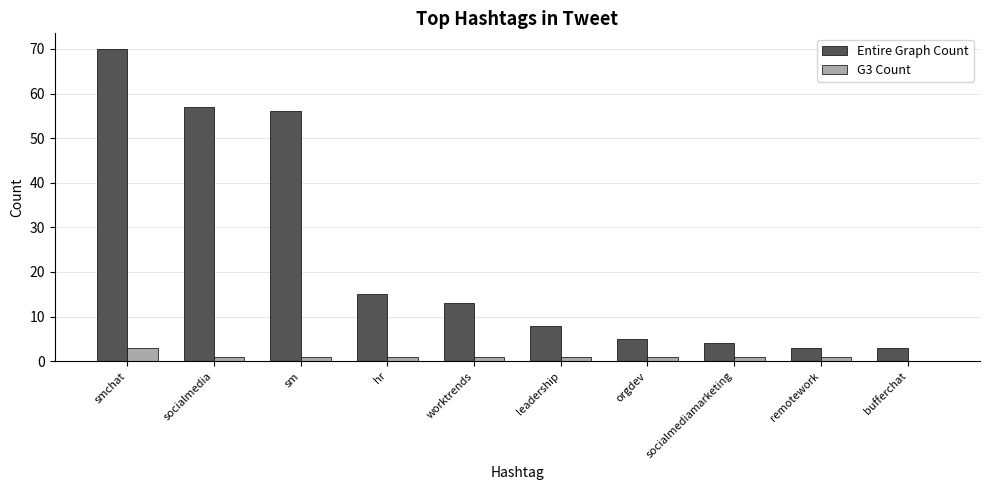

The value of Entire Graph Count at worktrends is 21. True or false?

False